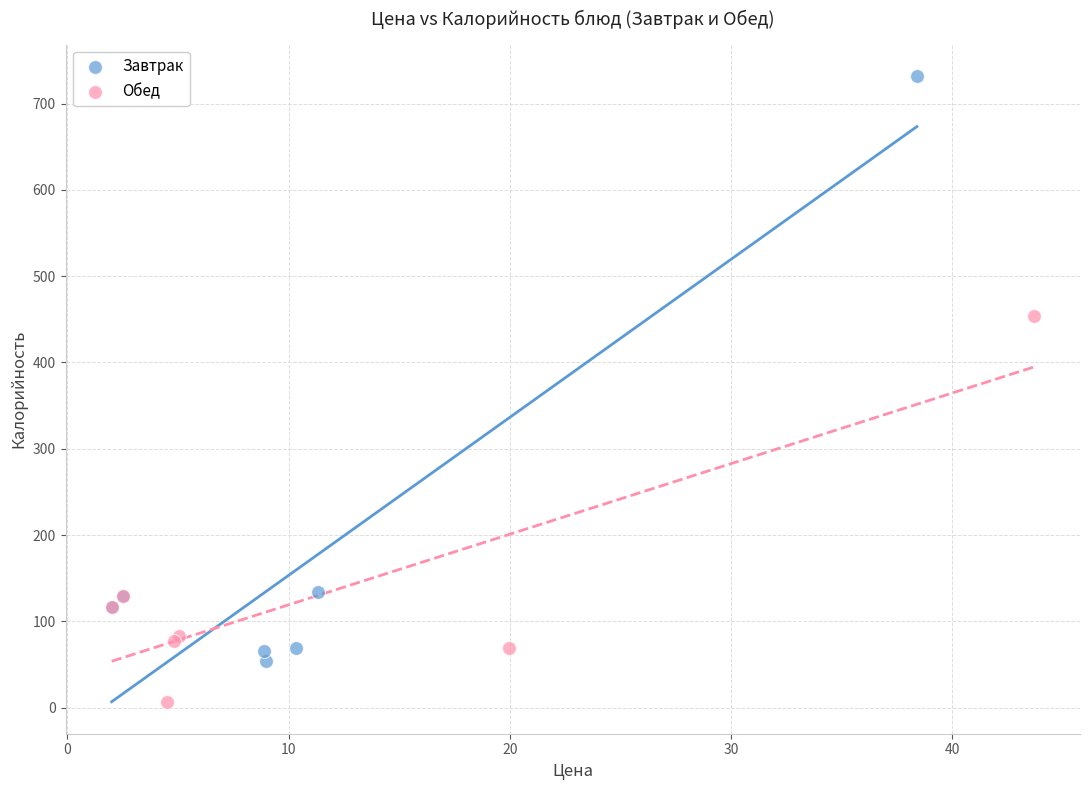

Which series reaches the minimum Y coordinate?

Обед